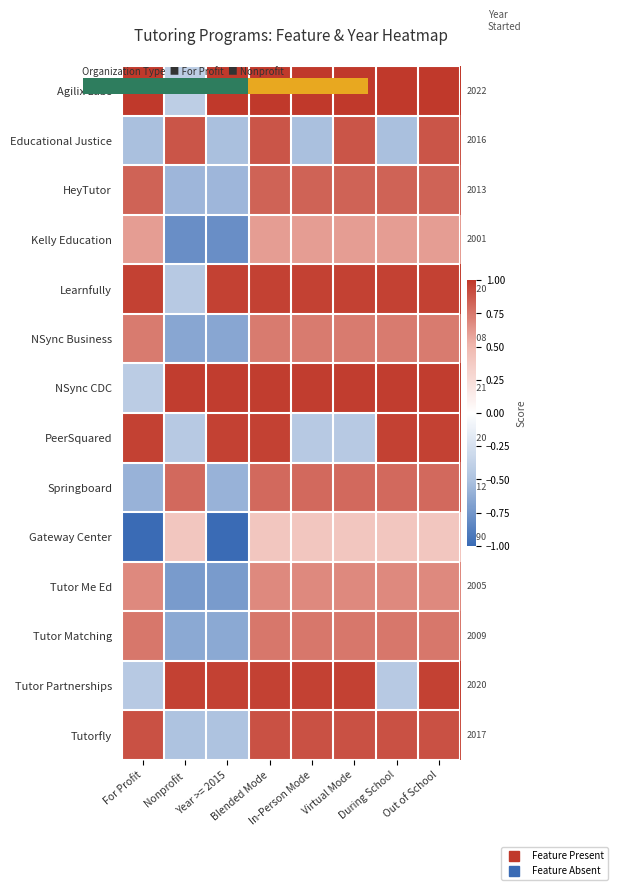

Which label corresponds to the smallest value in the chart?

For Profit